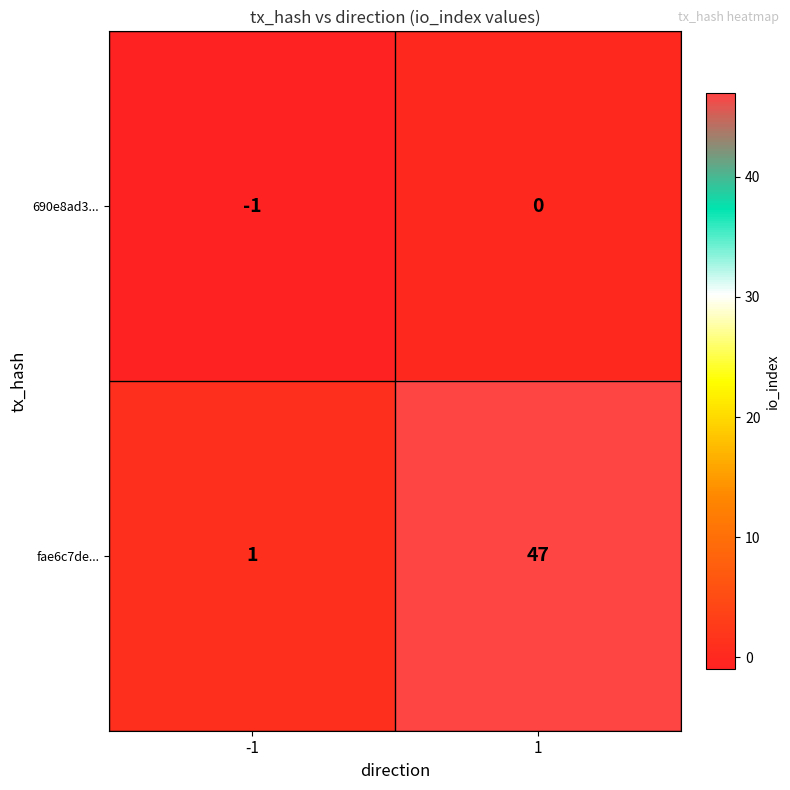

Which series has the widest spread of values?

fae6c7de...